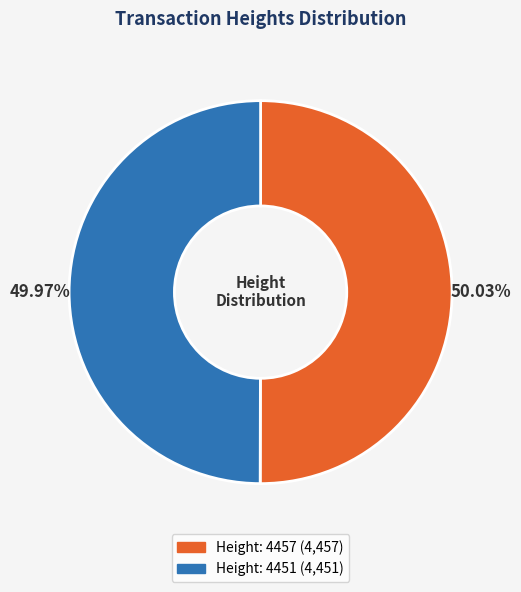

Does any single category account for the majority?

Yes